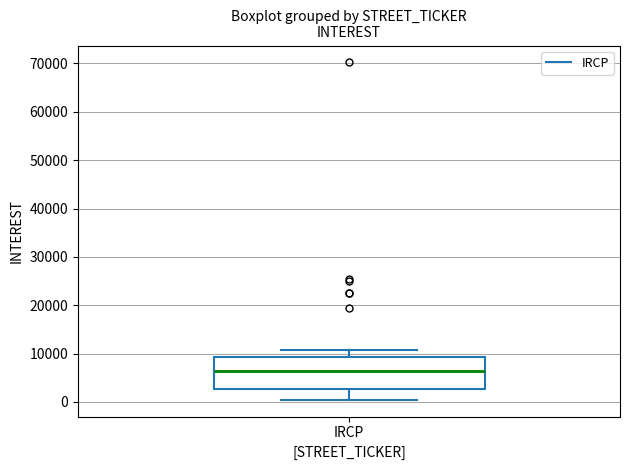

Where does the upper whisker of the box for IRCP end on the y-axis? The values are not printed on the chart, so give them approximately, as read against the axis.

11000